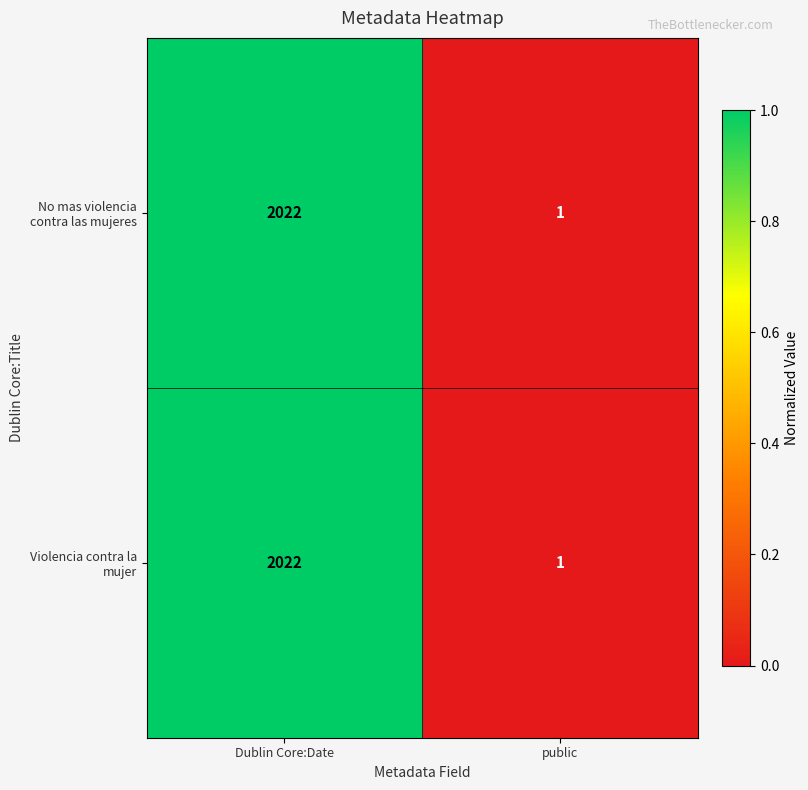

What is the difference between the Violencia contra la mujer values at public and Dublin Core:Date?

2021